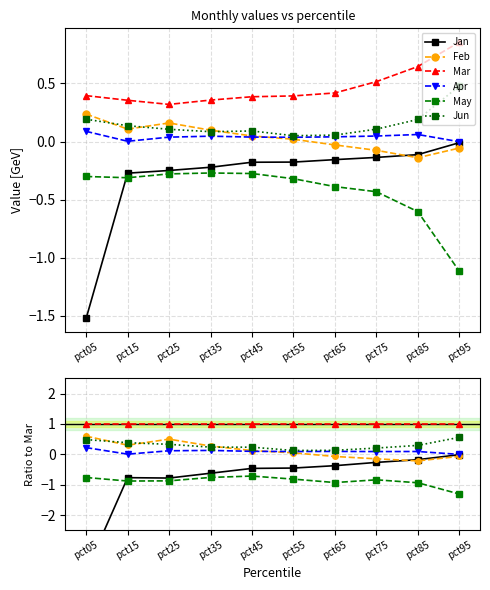

Rank the series by their maximum value, from highest to lowest.

Mar, Feb, Jun, Apr, Jan, May